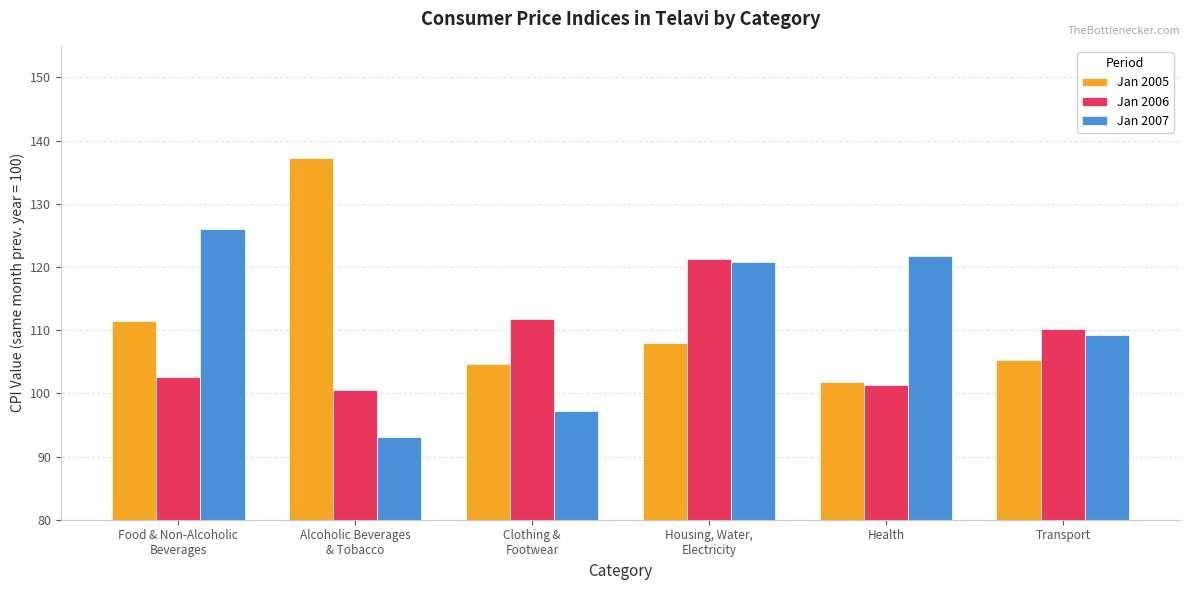

What is the sum of the Jan 2005 values at Housing, Water,
Electricity and Clothing &
Footwear?

212.7